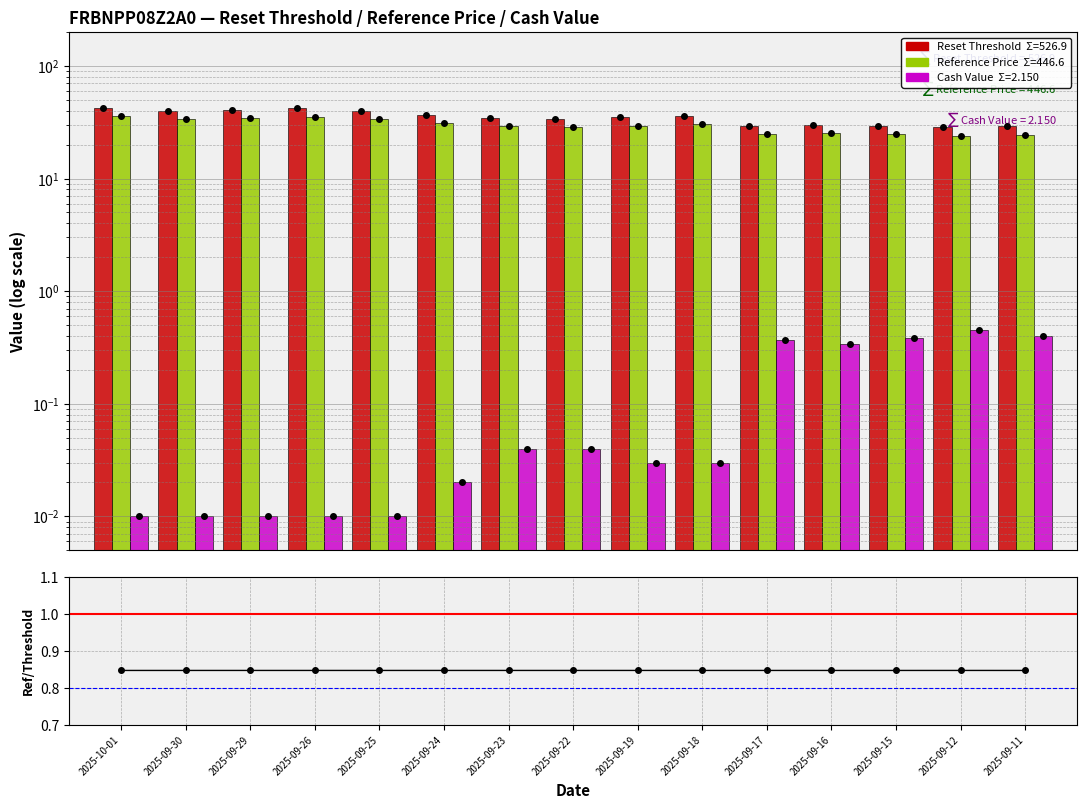

What position from the right is 2025-09-22?

8